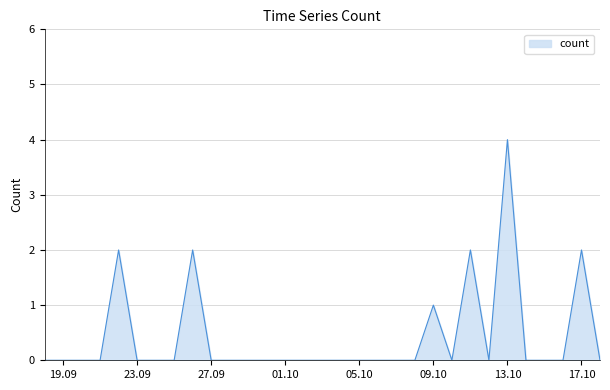

At which category does the data reach its first local peak?

2018-09-22